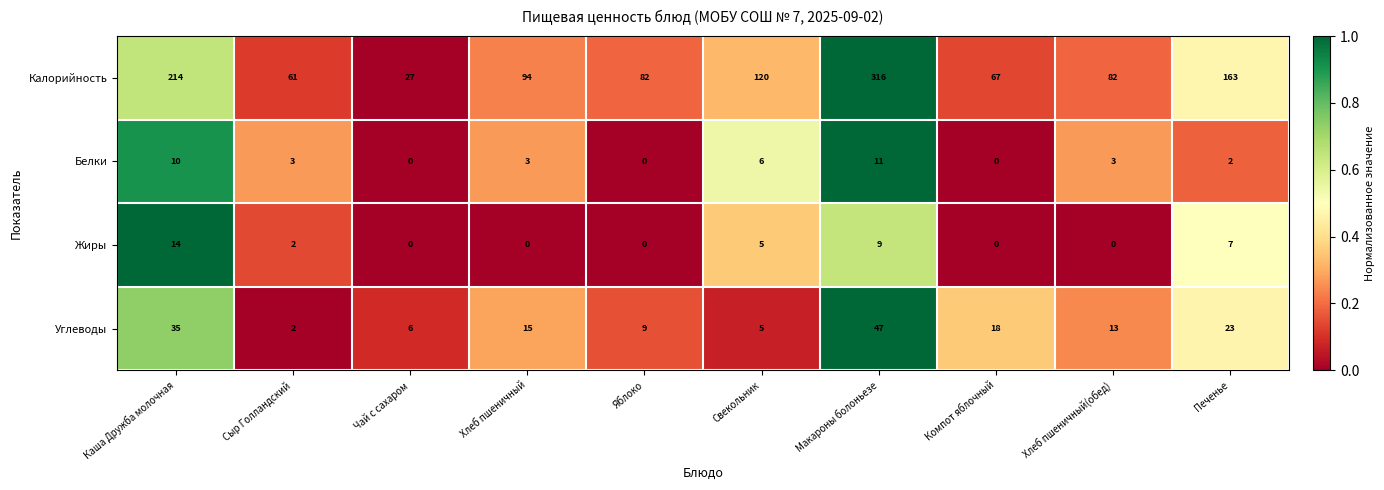

Count the number of data series in this chart.

4